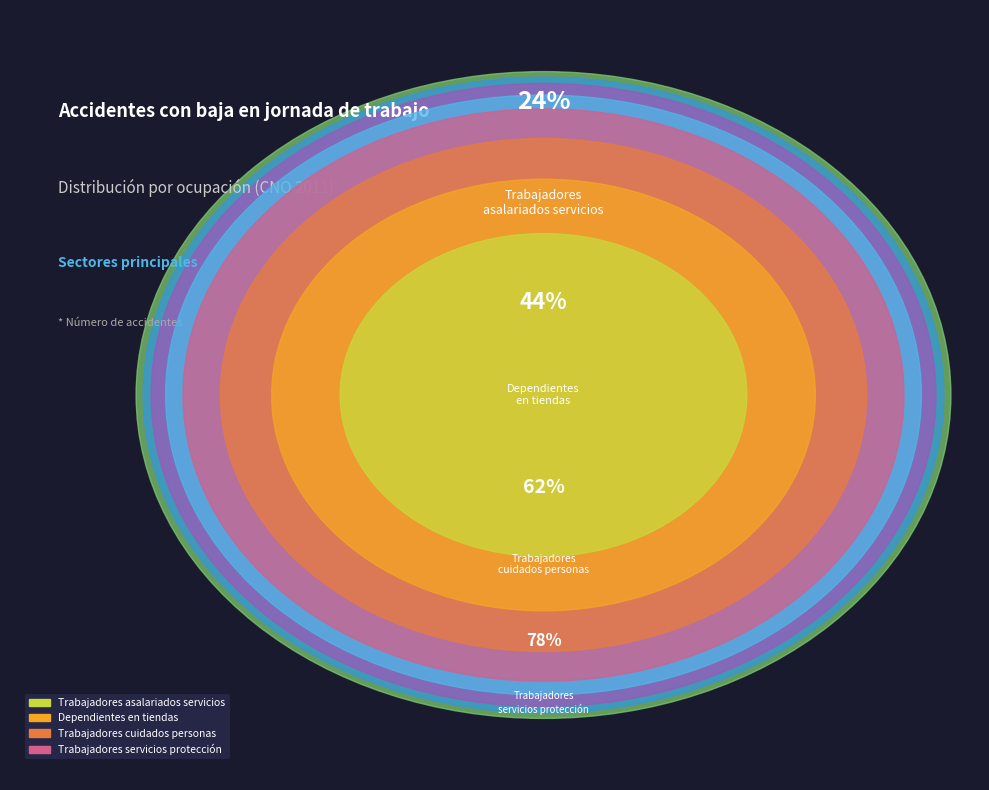

Is there a majority slice in this chart?

No